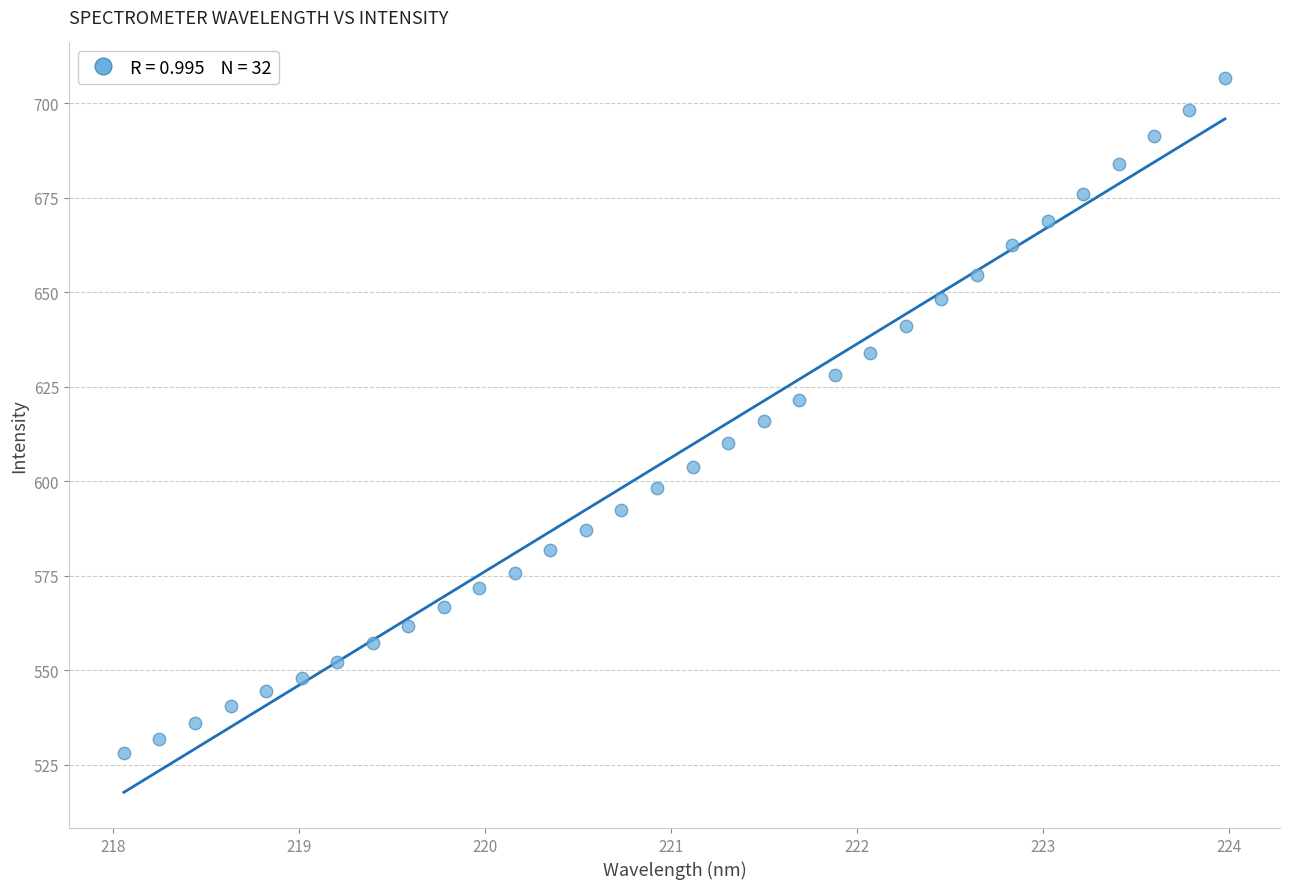

What is the range of Y values (max minus min)?

178.6